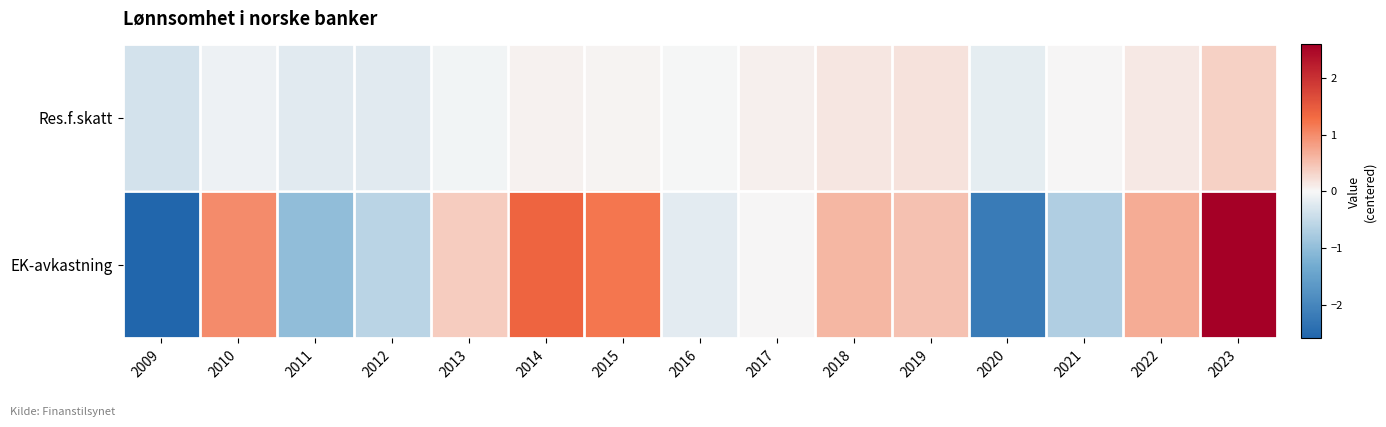

Between 2011 and 2020, which is larger?

2020